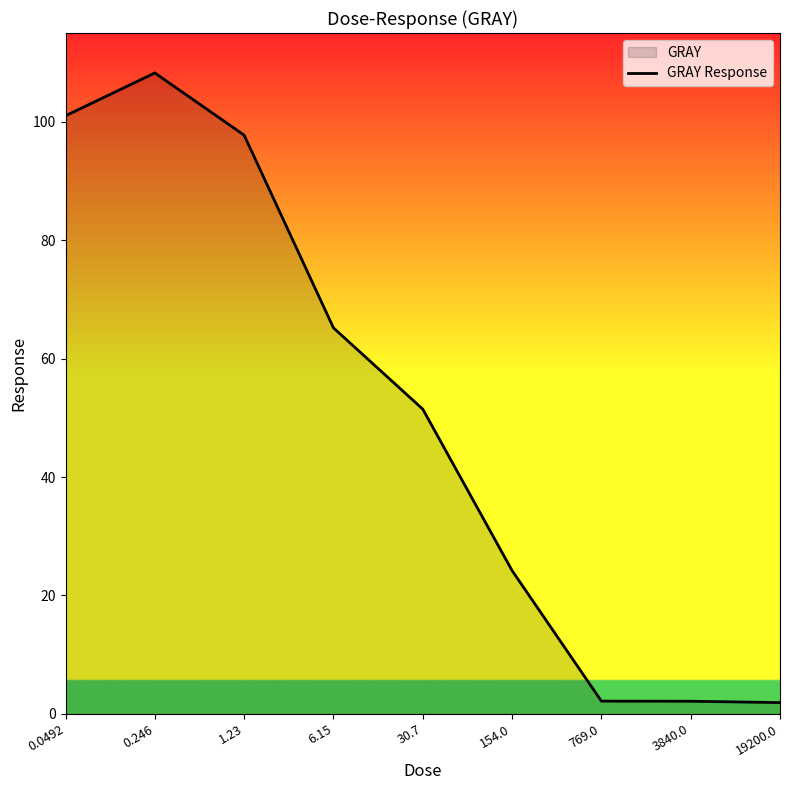

What position from the left is 30.7?

5